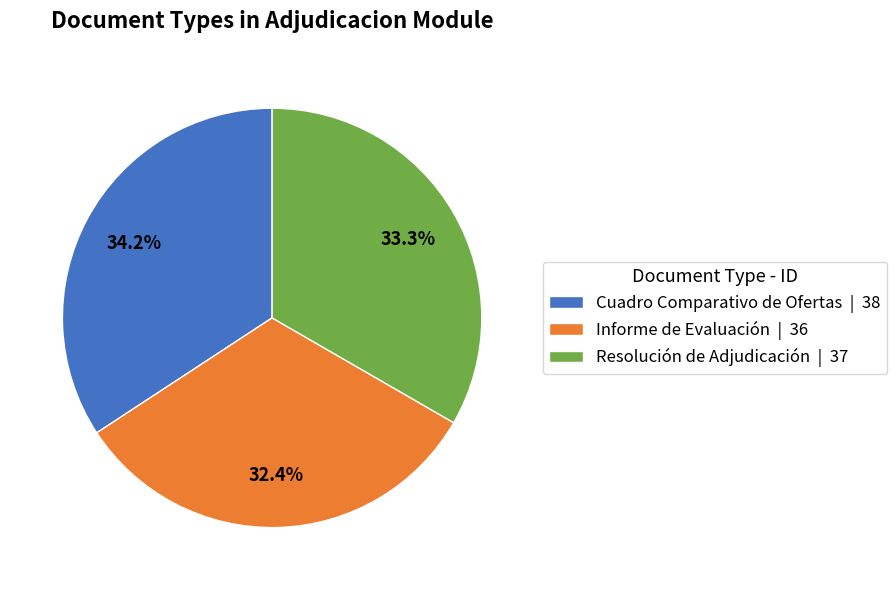

To the nearest percent, what percentage of the pie is Informe de Evaluación?

32%